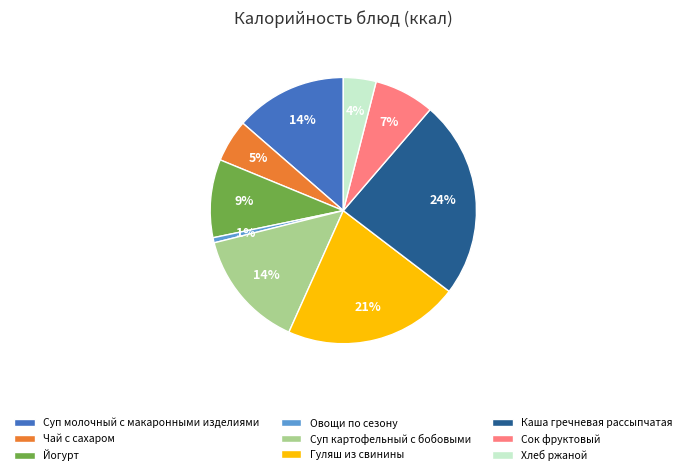

Is Чай с сахаром the majority of the pie?

No